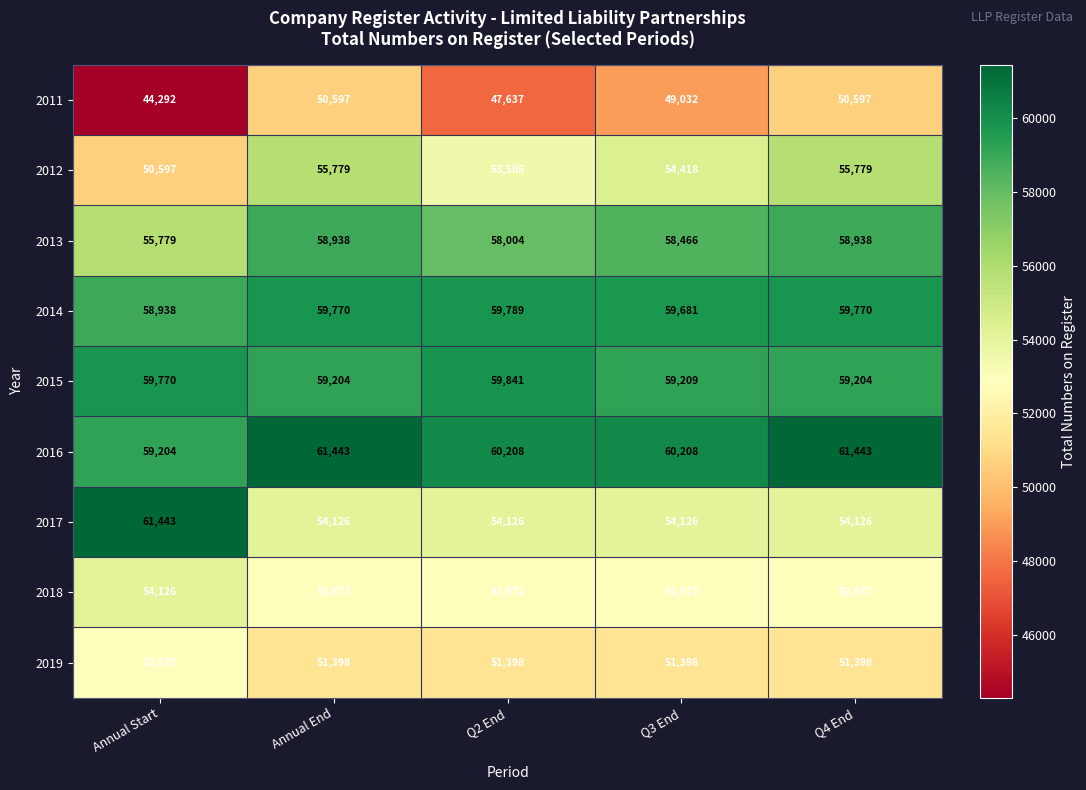

Is it true that 2017 equals 54126 at Annual End?

True